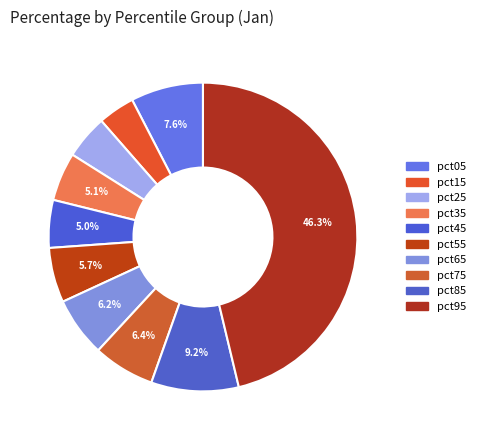

Is there any slice that represents more than half of the pie?

No